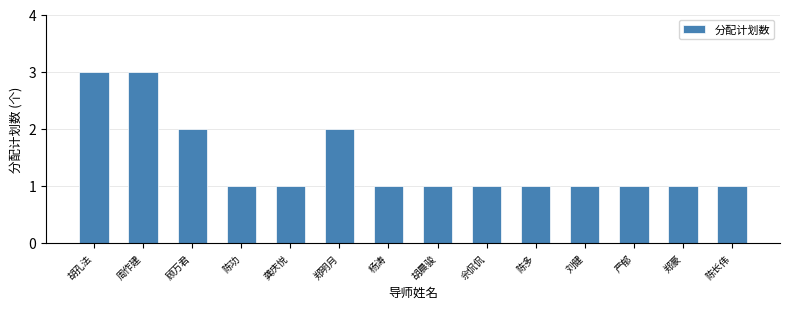

Reading left to right, transcribe all the data shown in this chart.

胡孔法=3	周作建=3	顾万君=2	陈功=1	龚庆悦=1	郑明月=2	杨涛=1	胡晨骏=1	佘侃侃=1	陈多=1	刘健=1	严郁=1	郑豪=1	陈长伟=1